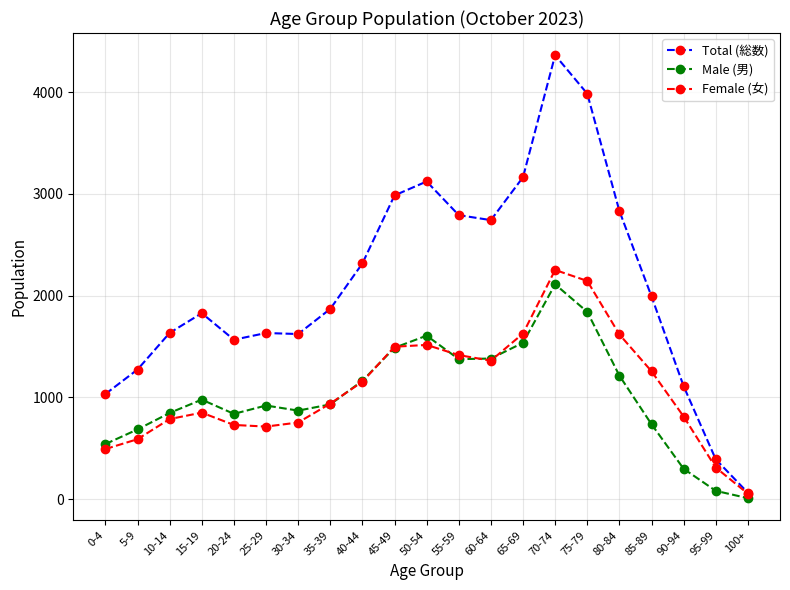

Where is the first local minimum for Total (総数)?

20-24